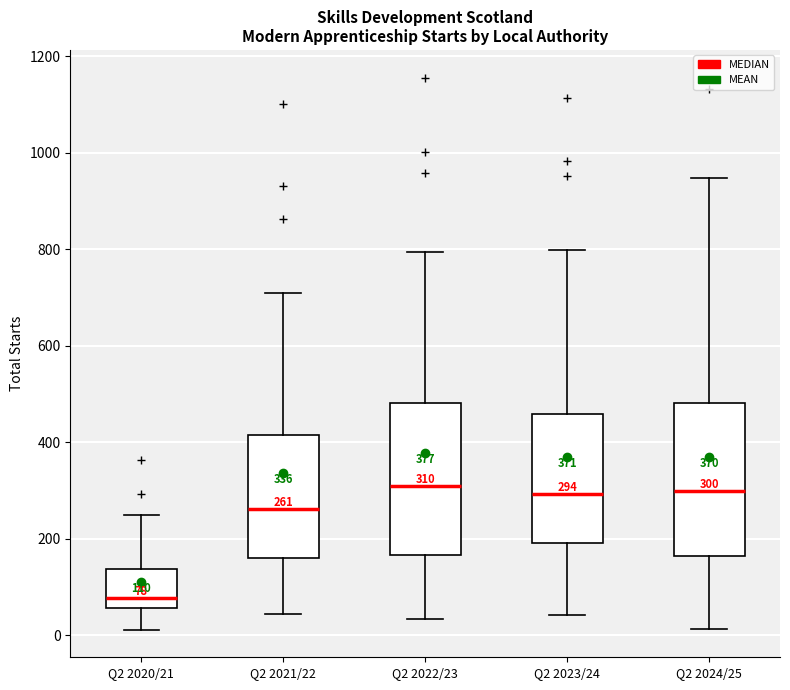

Which box has the lowest median line?

Q2 2020/21